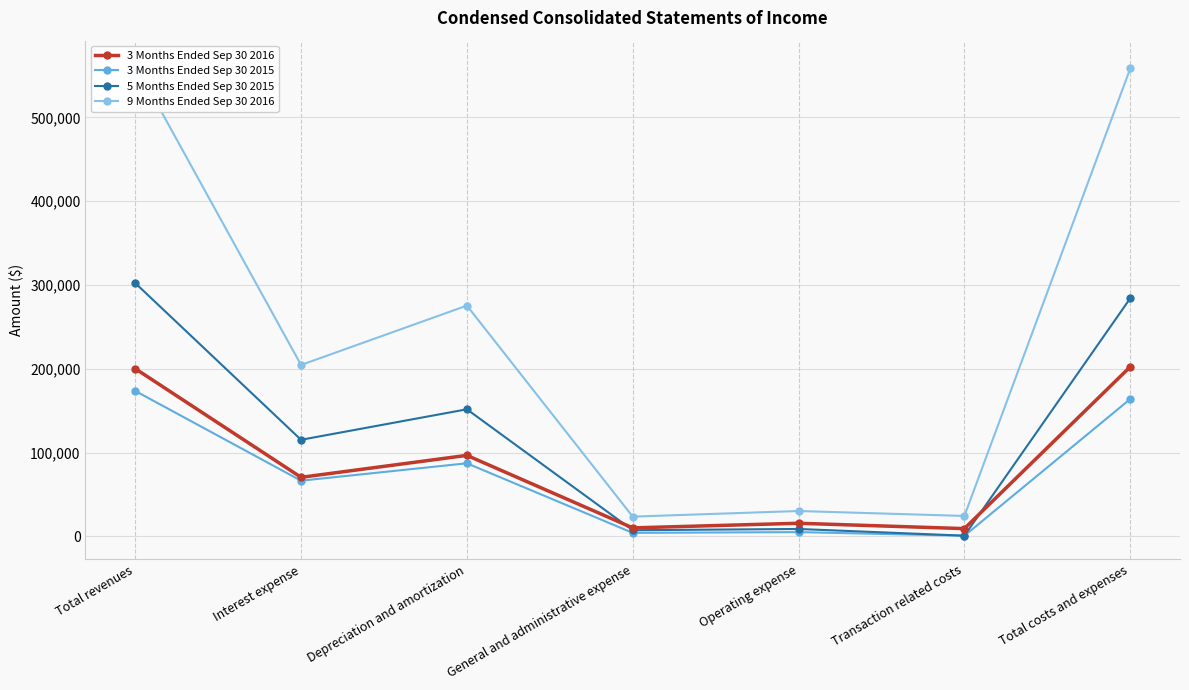

At which label does 9 Months Ended Sep 30 2016 reach its minimum?

General and administrative expense